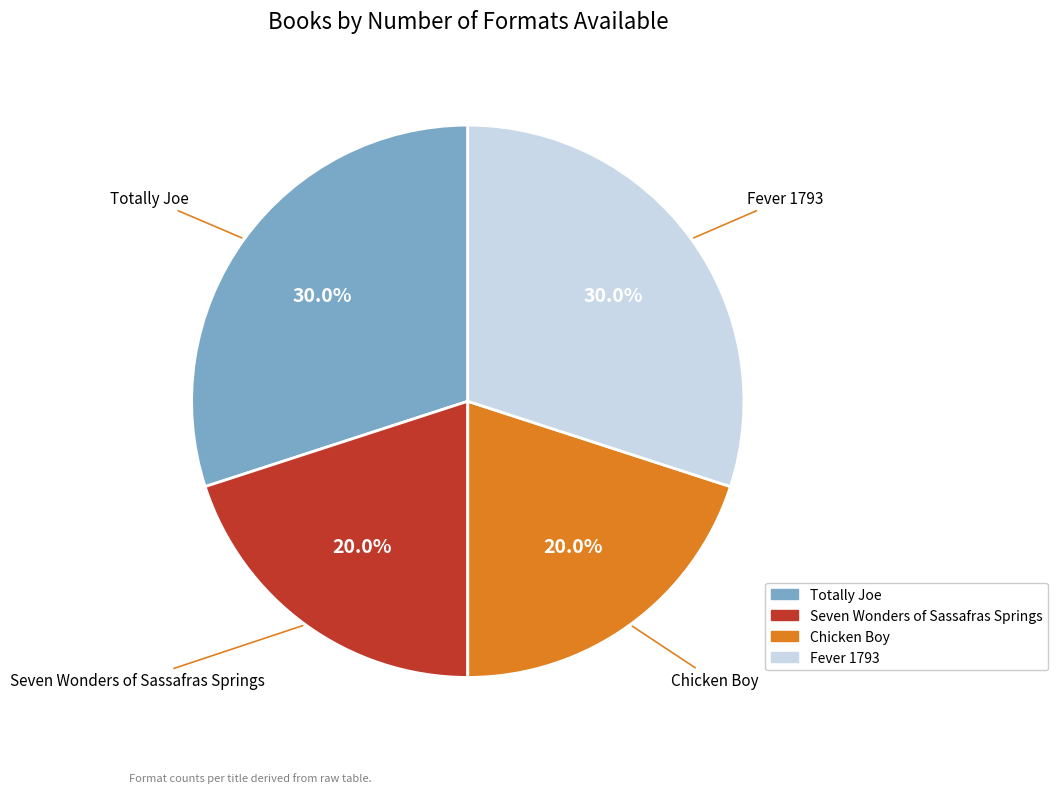

What is the ratio of the value at Seven Wonders of Sassafras Springs to the value at Totally Joe?

0.7